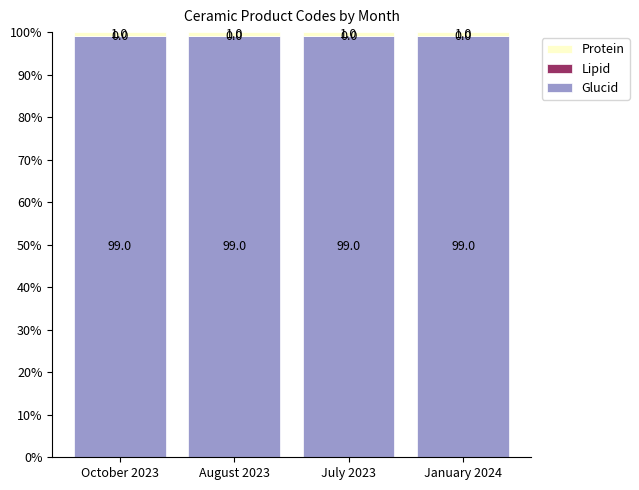

What is the total value across all series at January 2024?

100.0